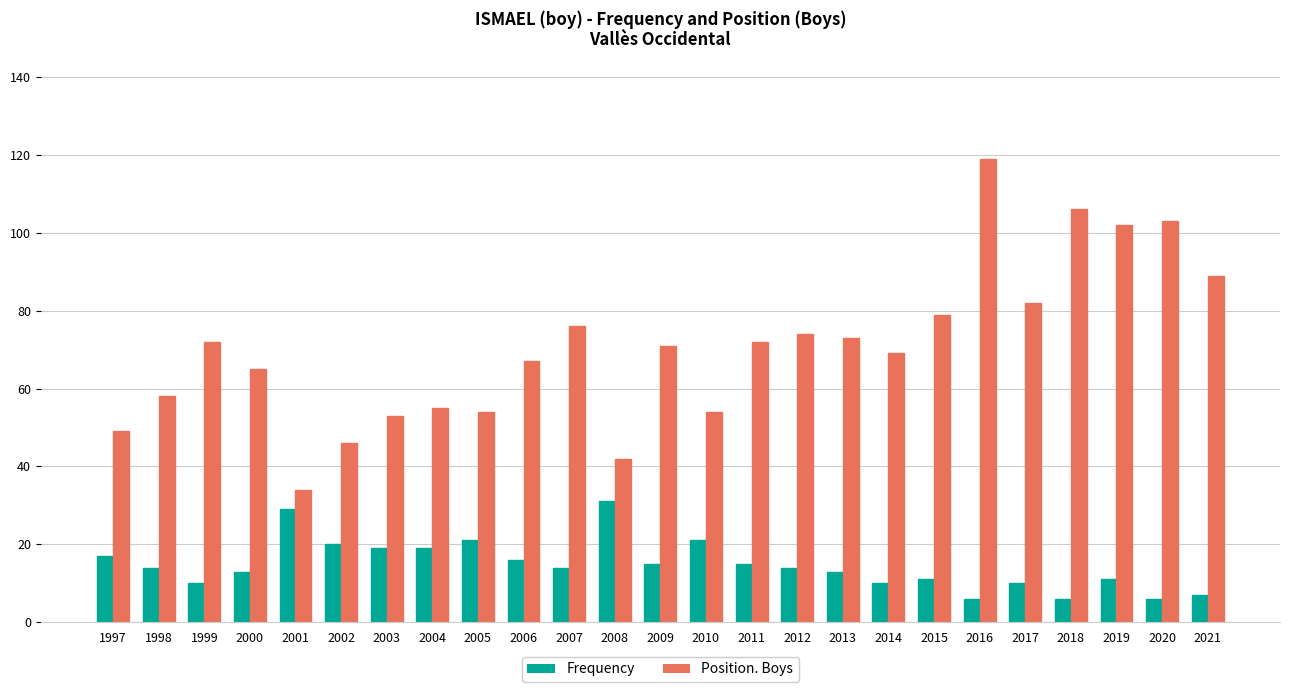

What is the sum of all Frequency values?

368